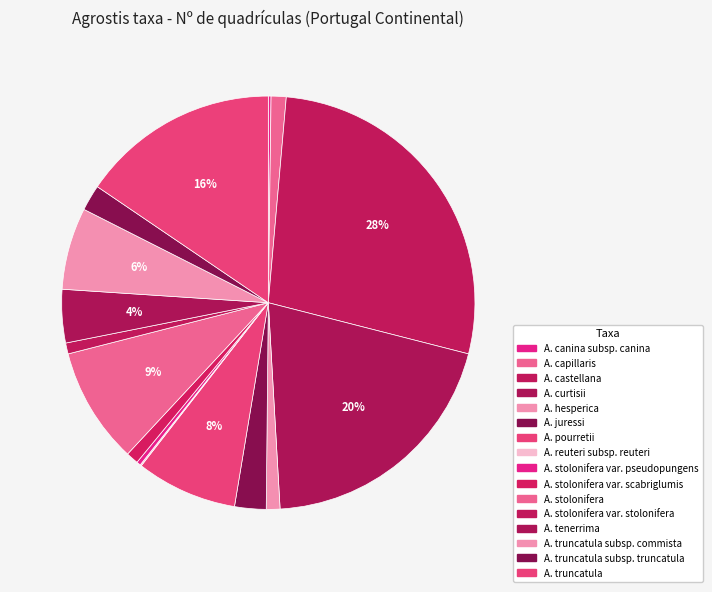

Which slice is the smallest?

Agrostis reuteri subsp. reuteri